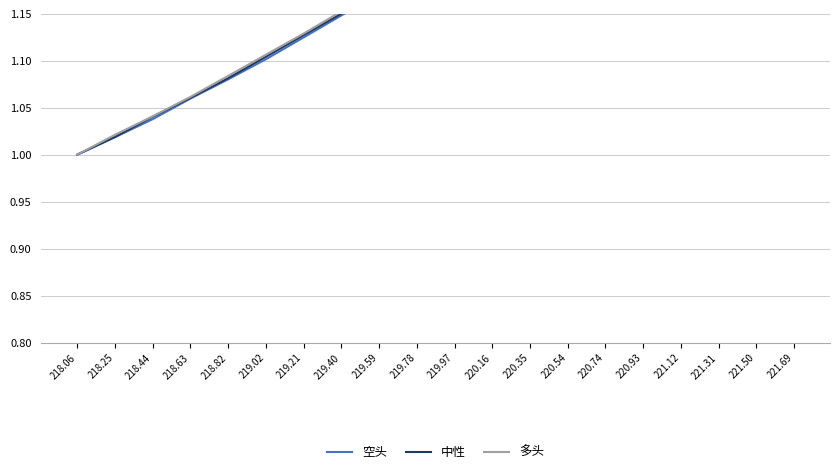

At which label does 中性 reach its minimum?

218.06